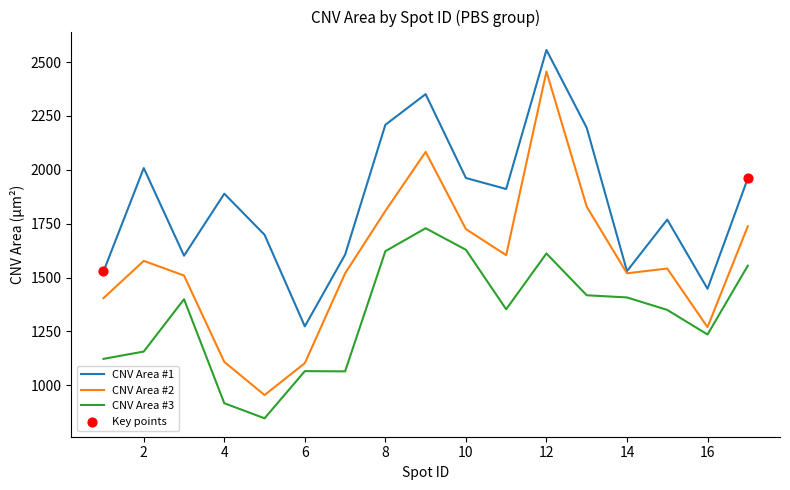

List the series in order of their peak value, highest first.

CNV Area #1, CNV Area #2, CNV Area #3